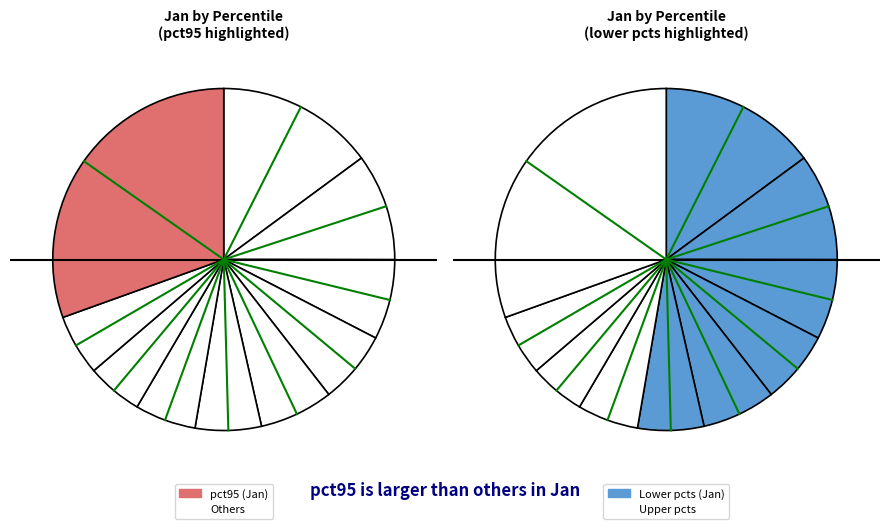

What percentage is the pct95 slice, to the nearest percent?

30%